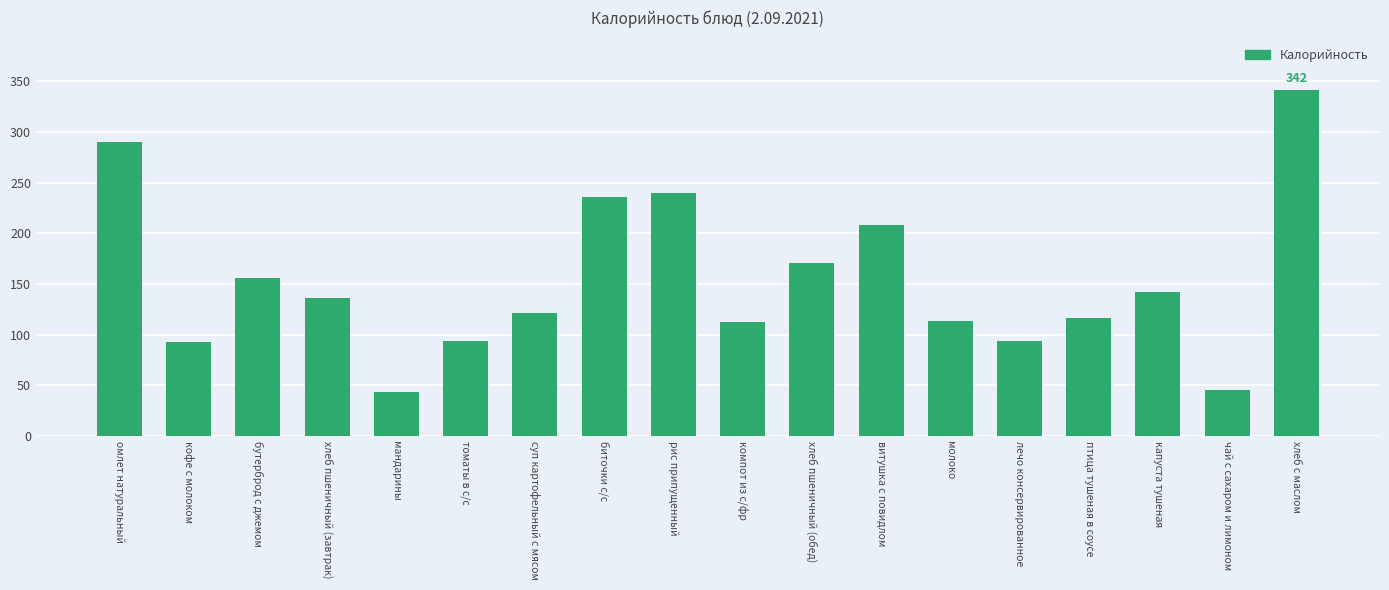

Approximately how many times larger is the value at хлеб пшеничный (завтрак) compared to биточки с/с?

0.6